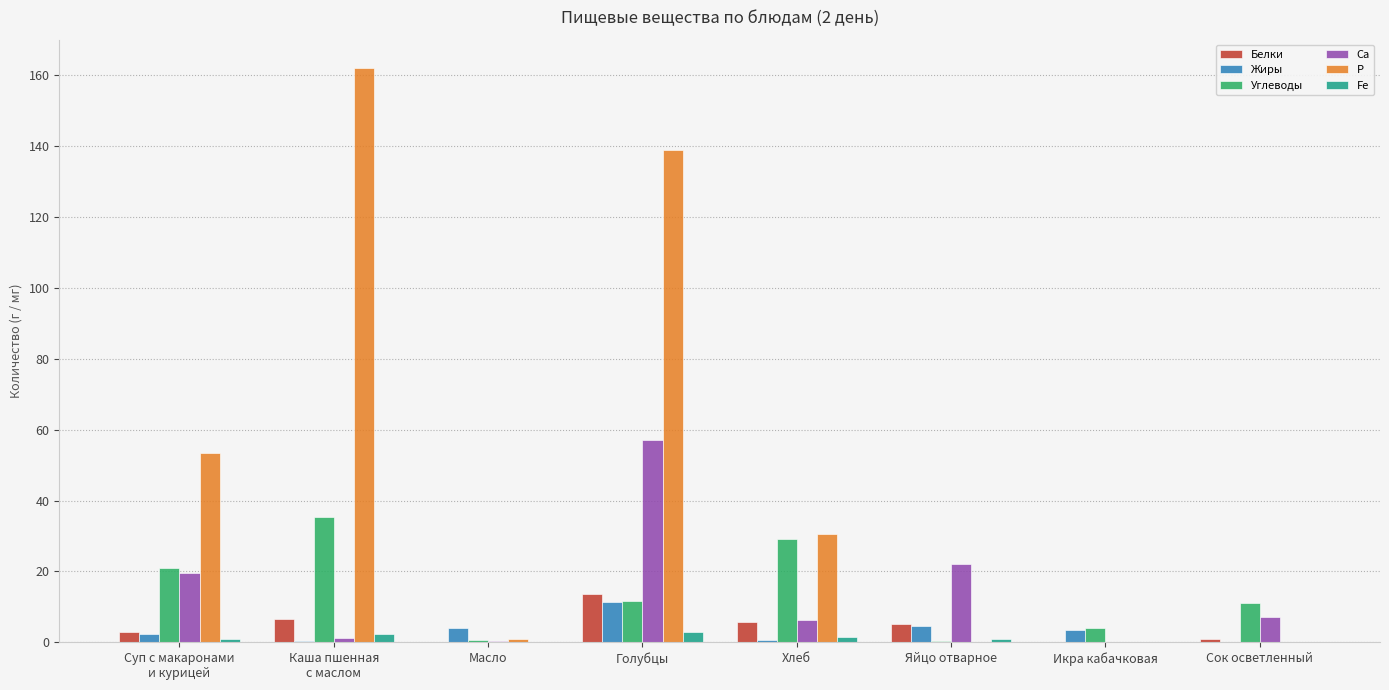

True or false: Са has a value of 7.0 at Сок осветленный.

True